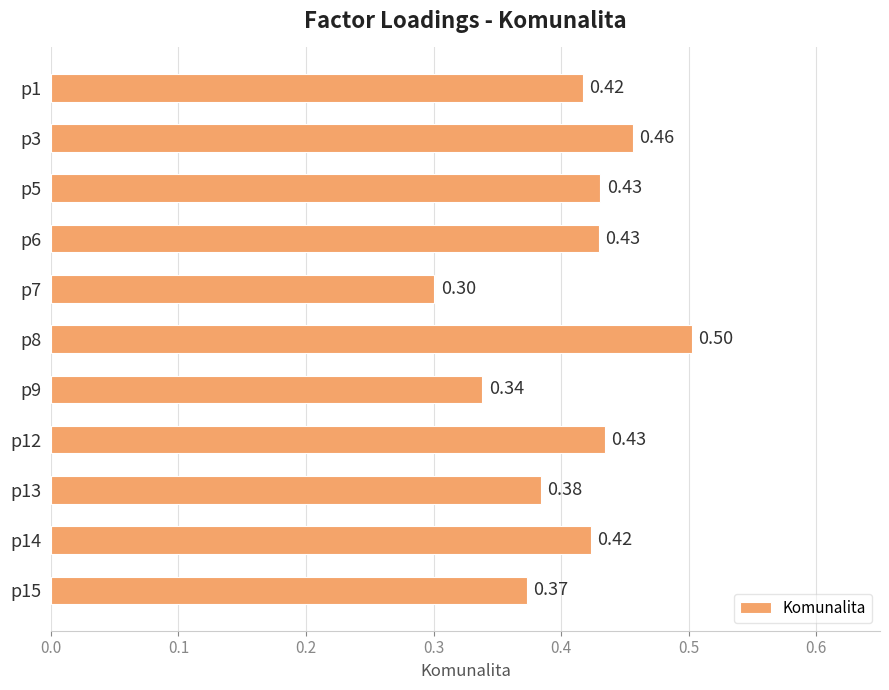

Which label corresponds to the largest value in the chart?

p8